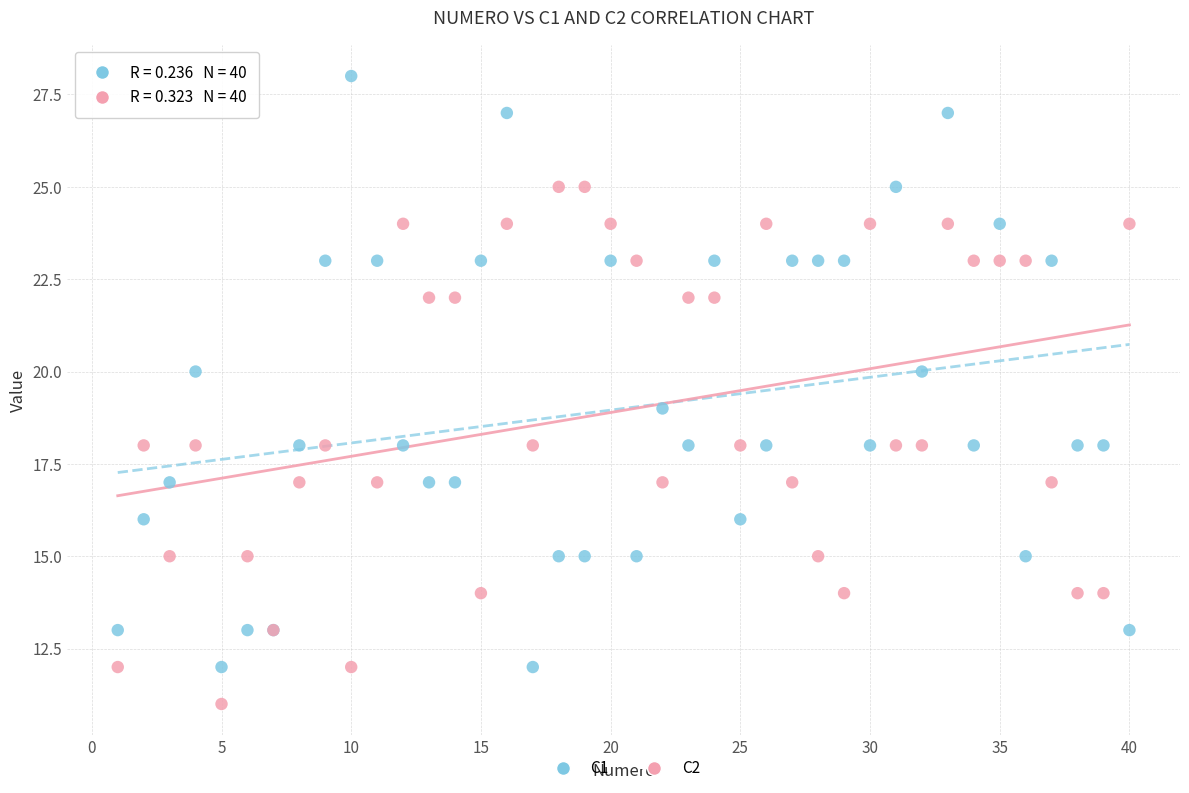

Which series reaches the maximum Y coordinate?

C1